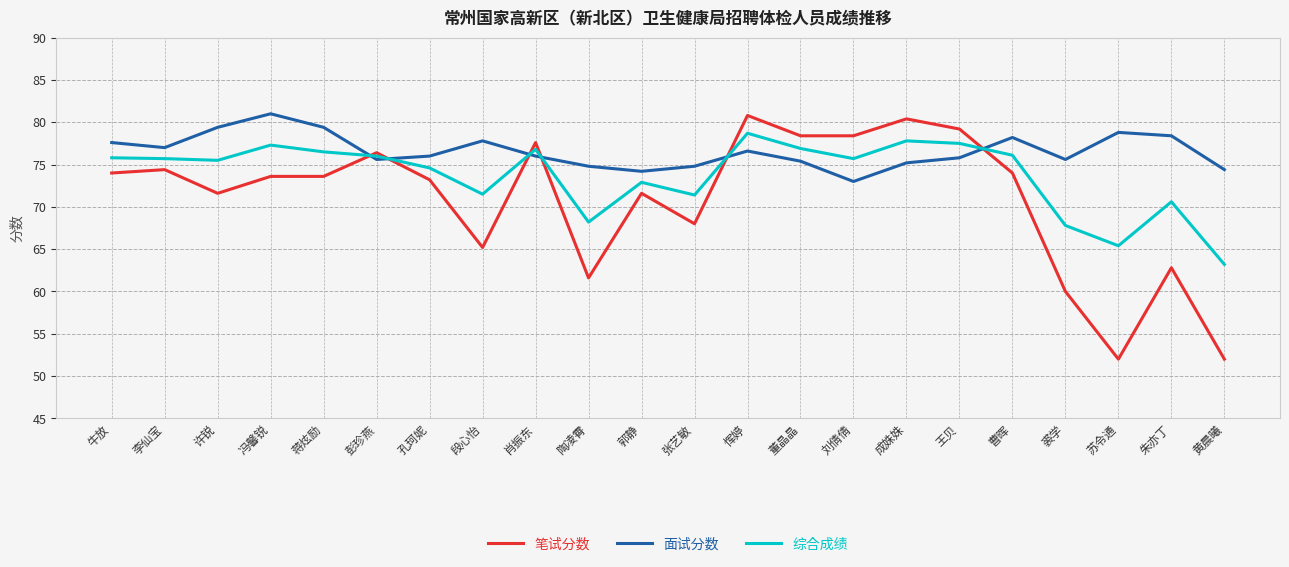

What is the sum of the 面试分数 values at 许锐 and 裘学?

155.0